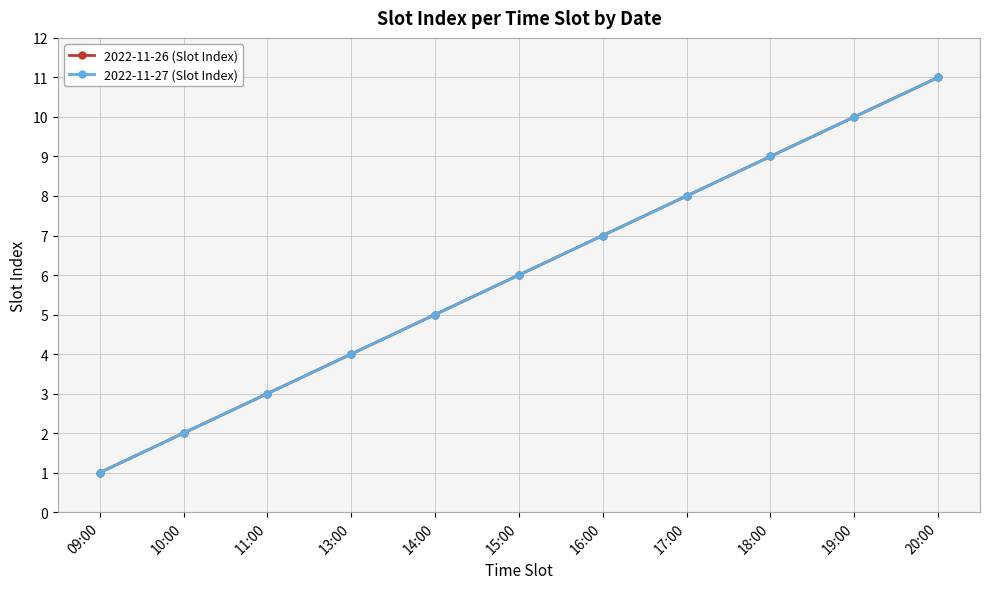

Reading left to right, extract all data points from this chart.

2022-11-26 (Slot Index): 09:00=1	10:00=2	11:00=3	13:00=4	14:00=5	15:00=6	16:00=7	17:00=8	18:00=9	19:00=10	20:00=11
2022-11-27 (Slot Index): 09:00=1	10:00=2	11:00=3	13:00=4	14:00=5	15:00=6	16:00=7	17:00=8	18:00=9	19:00=10	20:00=11